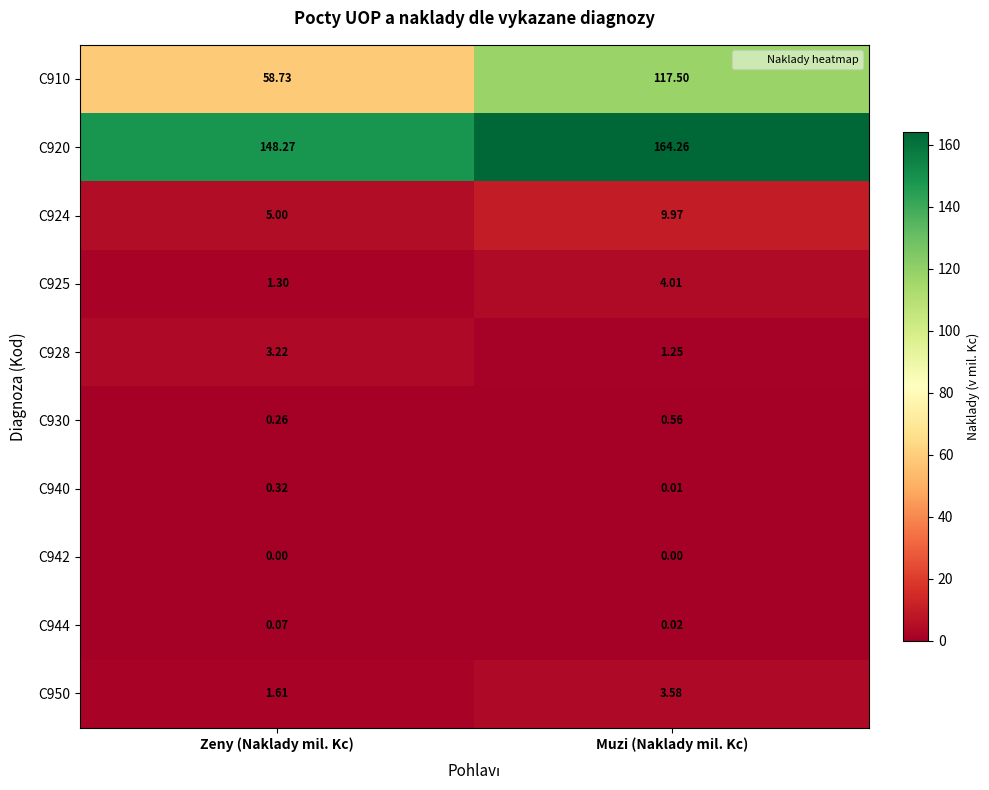

Which series has the largest total across all categories?

C920